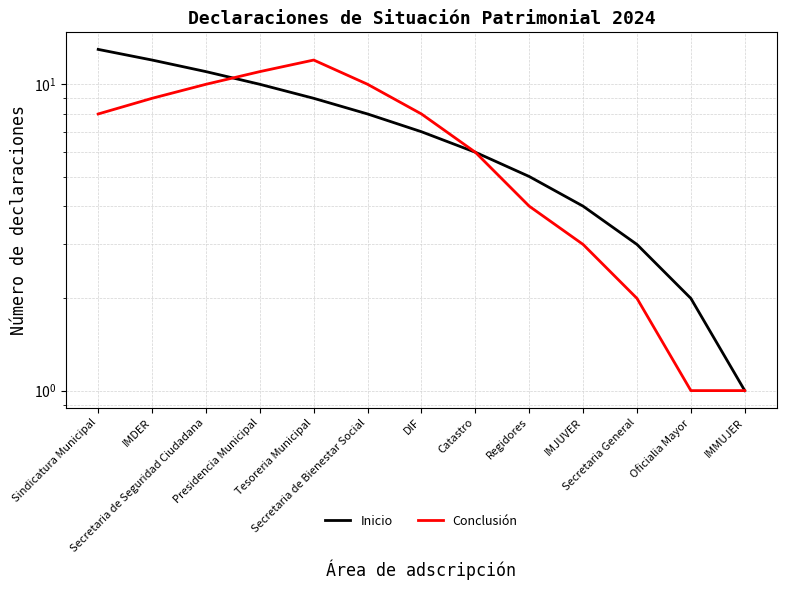

At Regidores, list the series in order from largest to smallest.

Inicio, Conclusión